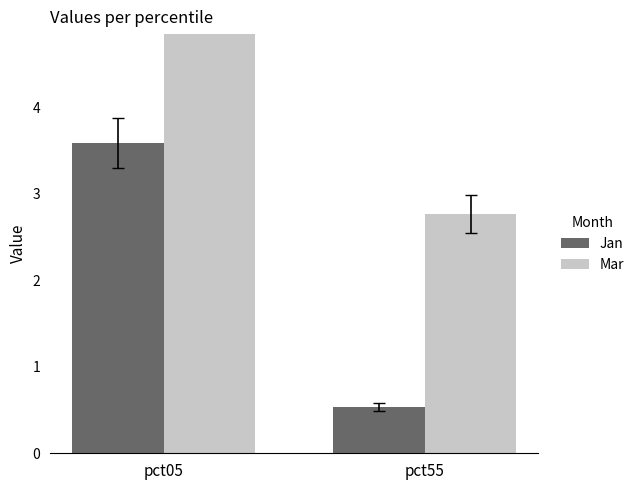

How many bars are there in each group?

2